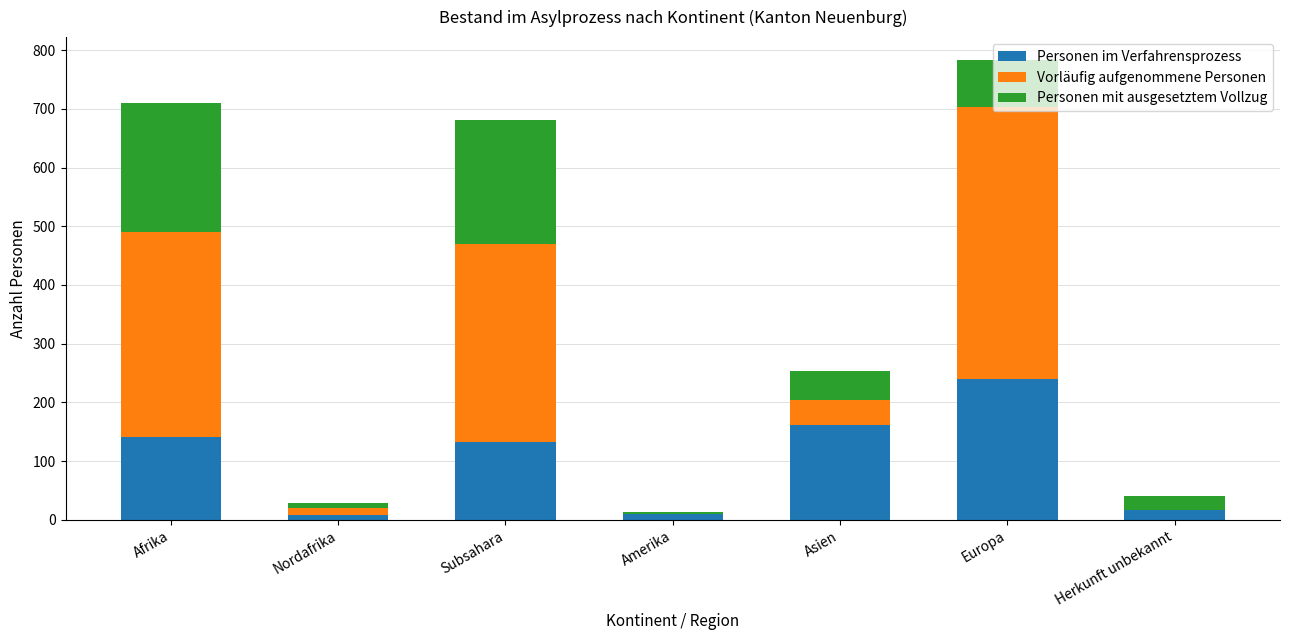

At which category is the sum across all series the highest?

Europa